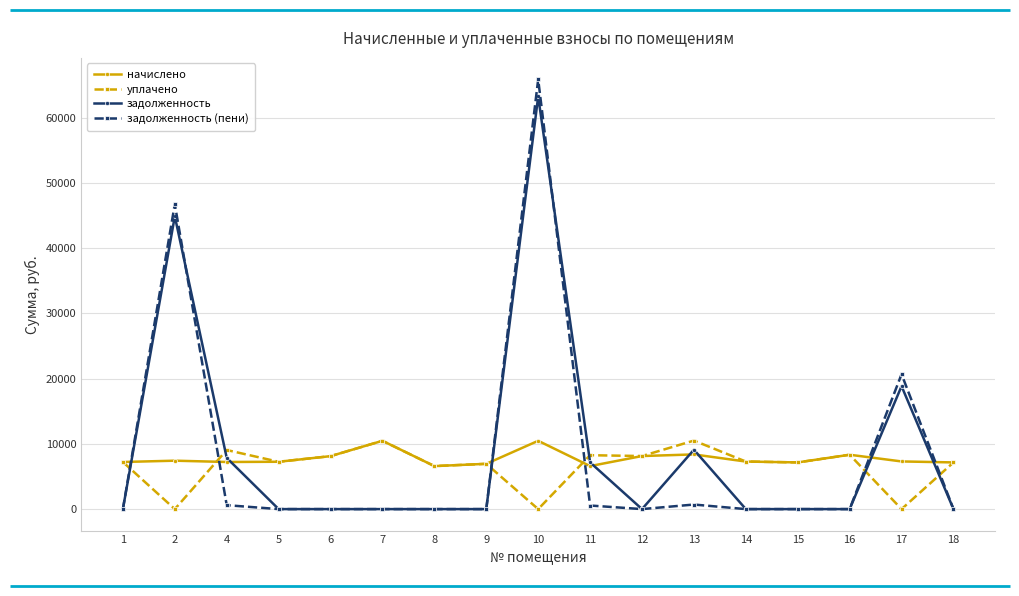

Which series ends up on top after the final intersection of задолженность (пени) and уплачено?

уплачено